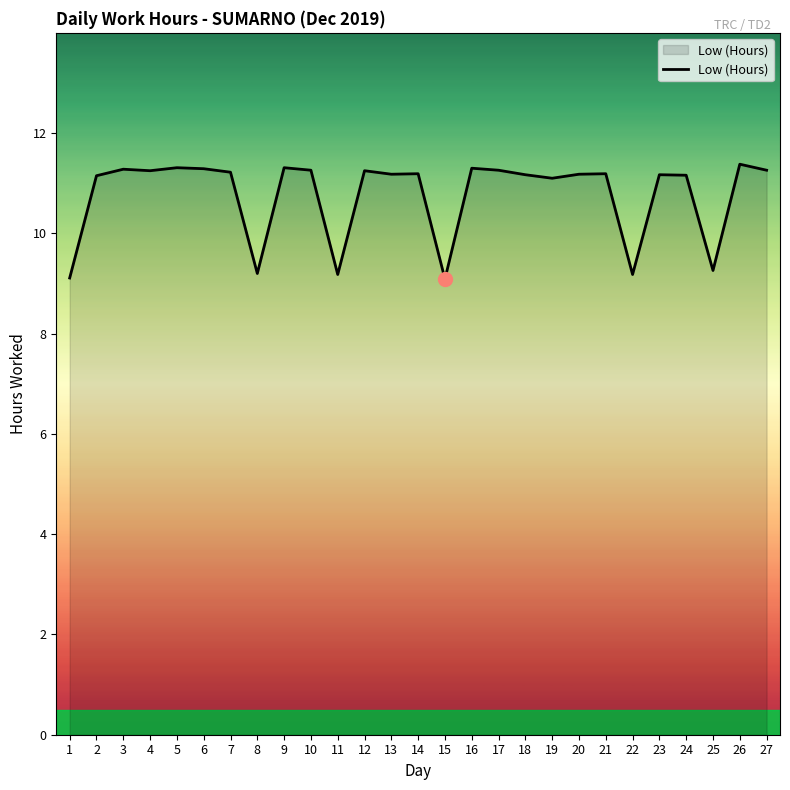

What is the greatest value displayed?

11.4